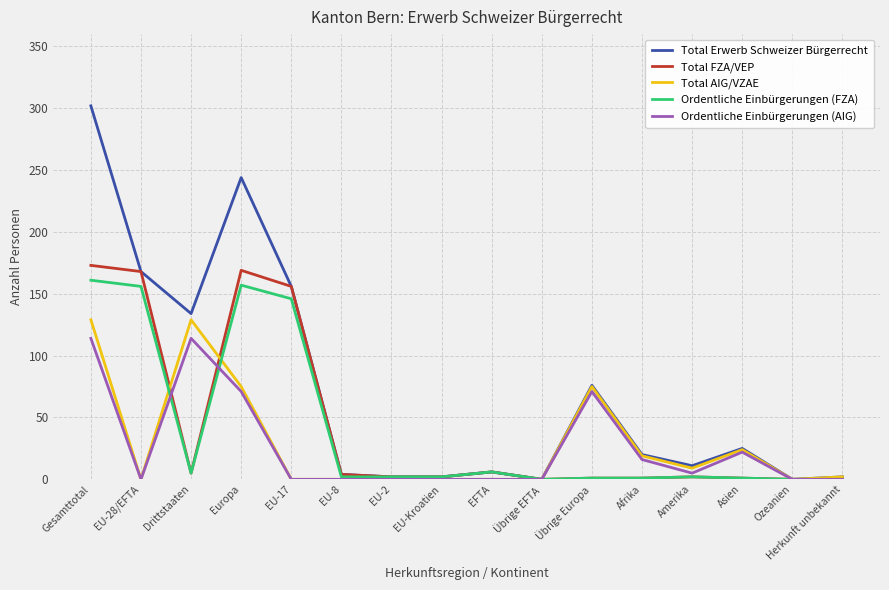

At which category is the sum across all series the highest?

Gesamttotal